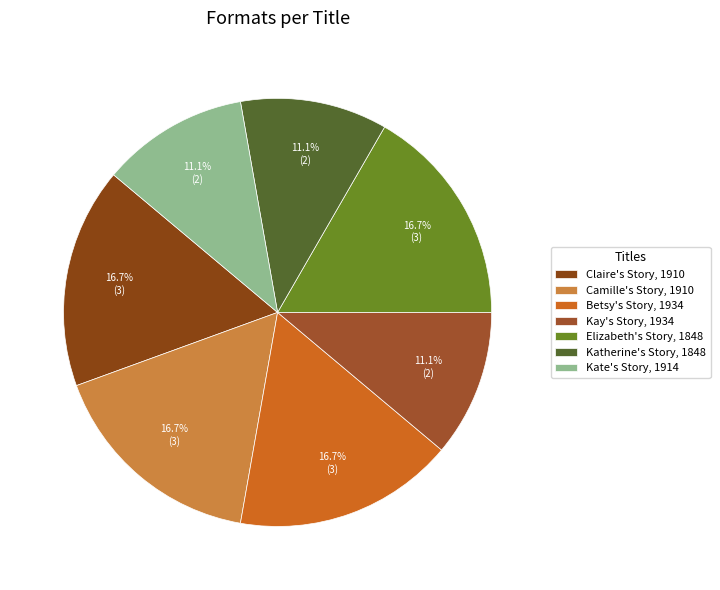

Is it true that Camille's Story, 1910 is 27% of the pie?

False